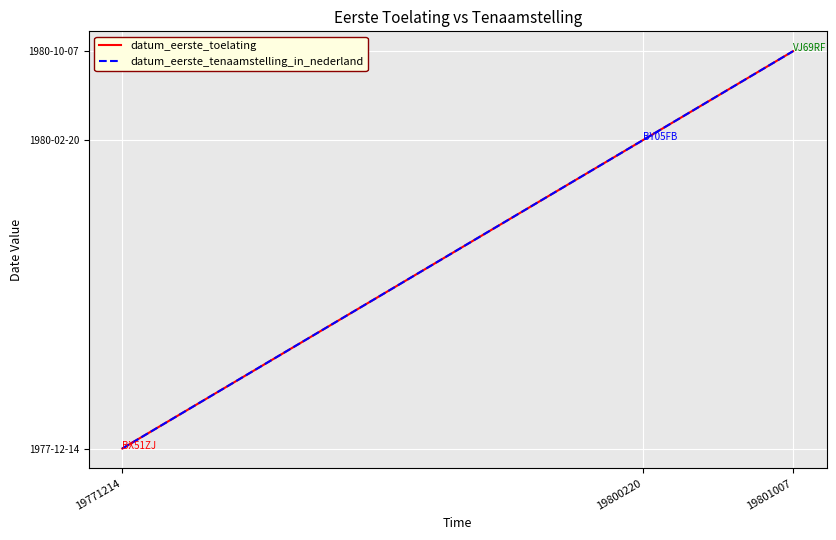

Does the chart display data point markers on the line(s)?

No